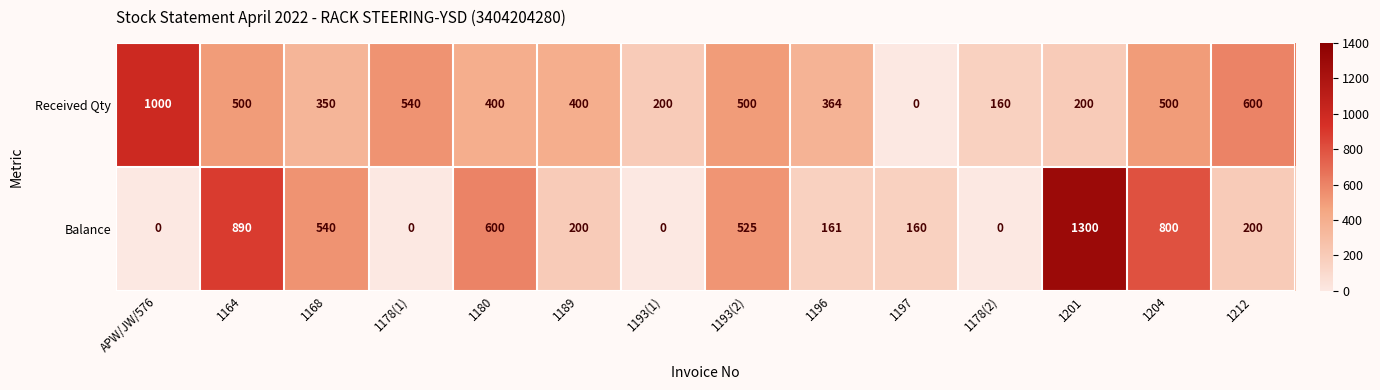

Reading left to right, transcribe all the data shown in this chart.

Received Qty: APW/JW/576=1000	1164=500	1168=350	1178(1)=540	1180=400	1189=400	1193(1)=200	1193(2)=500	1196=364	1197=0	1178(2)=160	1201=200	1204=500	1212=600
Balance: APW/JW/576=0	1164=890	1168=540	1178(1)=0	1180=600	1189=200	1193(1)=0	1193(2)=525	1196=161	1197=160	1178(2)=0	1201=1300	1204=800	1212=200